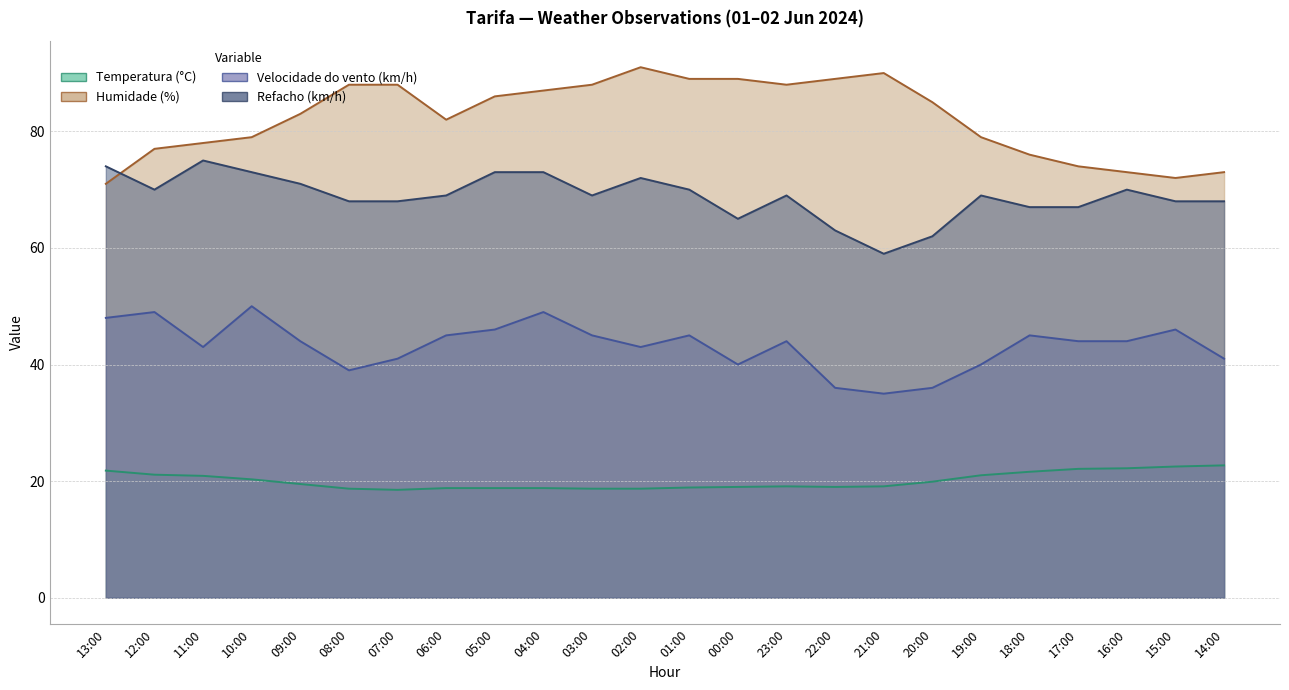

True or false: Temperatura (°C) and Humidade (%) intersect in this chart.

False